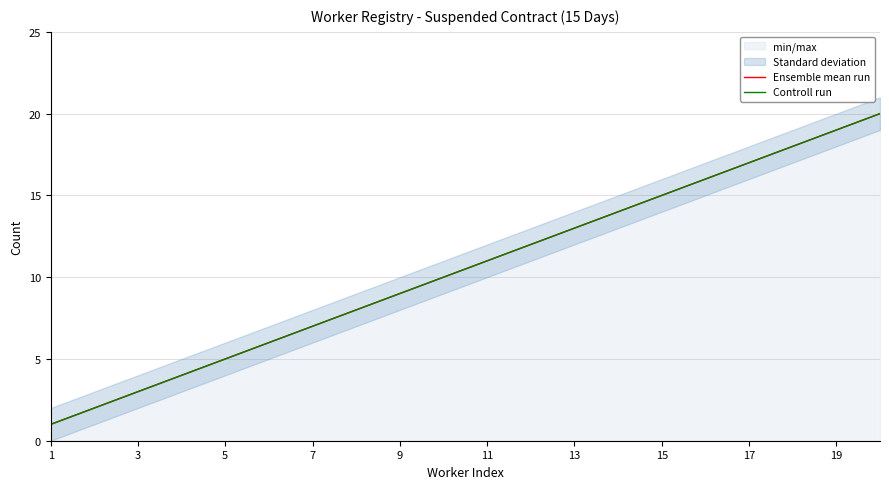

The value of Ensemble mean run at 13 is 6. True or false?

False